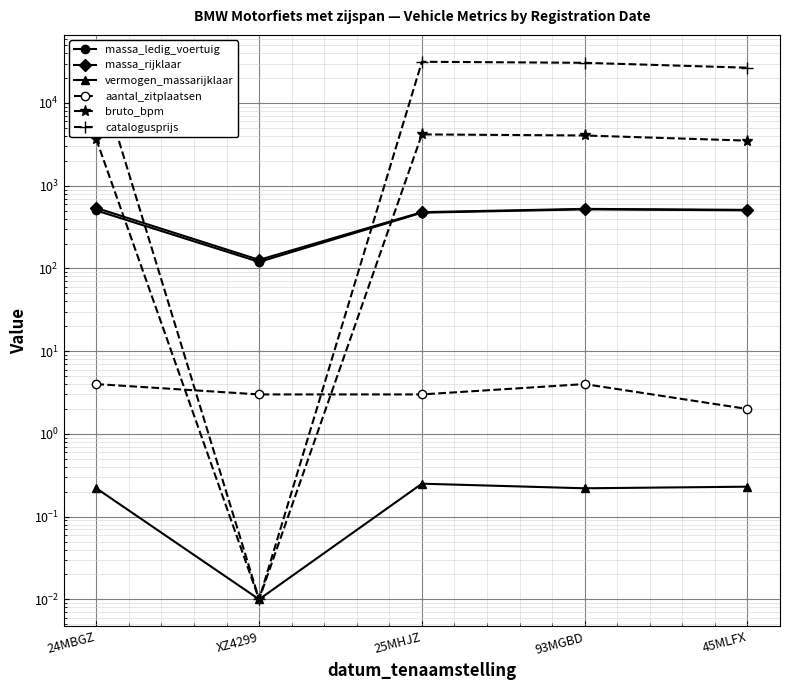

What are all the series names shown in the legend?

massa_ledig_voertuig, massa_rijklaar, vermogen_massarijklaar, aantal_zitplaatsen, bruto_bpm, catalogusprijs